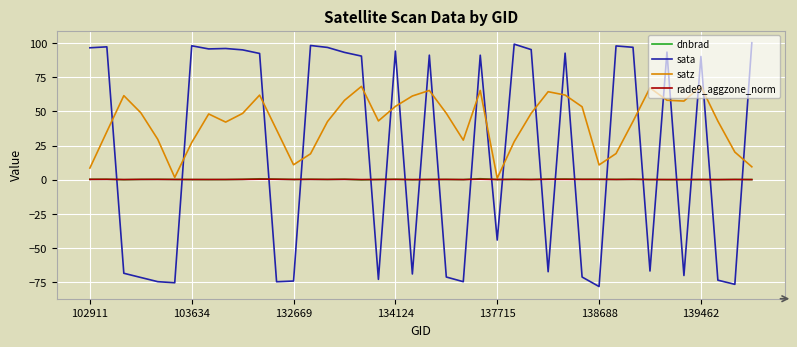

True or false: satz and sata cross at least once.

True